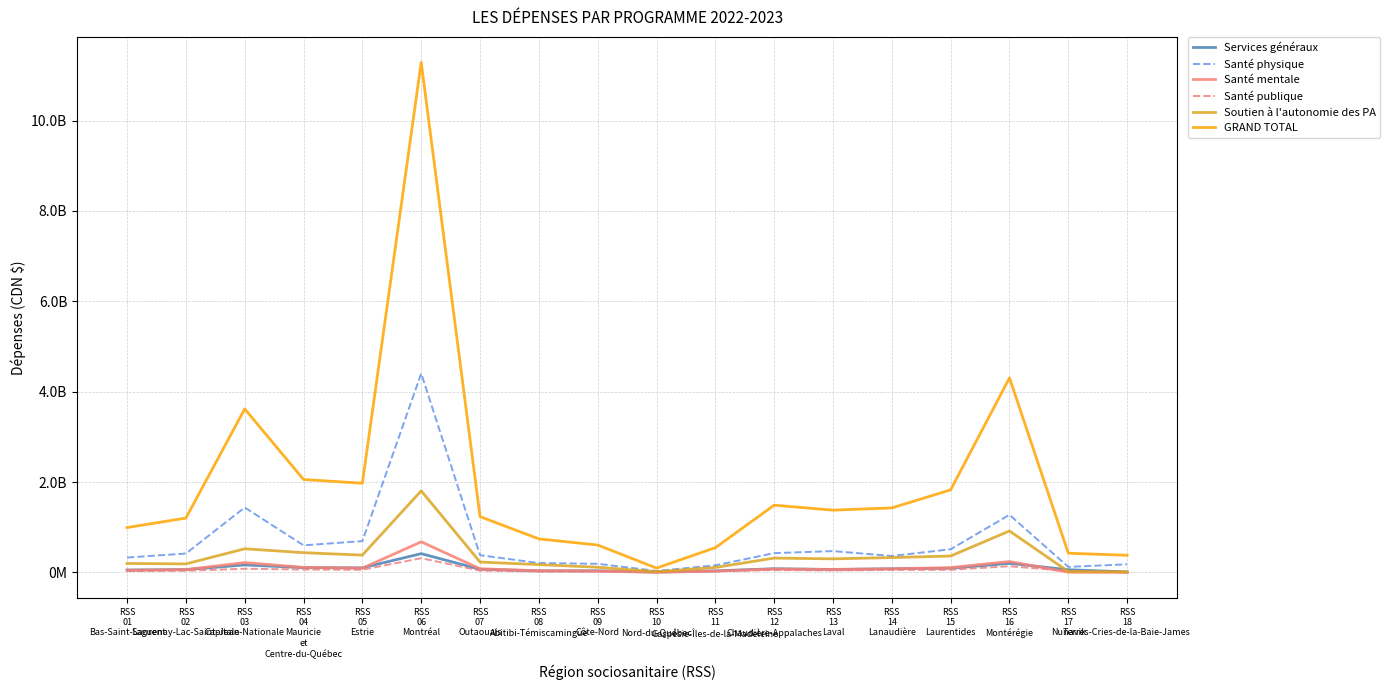

Is the value of Services généraux at RSS
04
Mauricie
et
Centre-du-Québec greater than the value of Santé physique at RSS
02
Saguenay-Lac-Saint-Jean?

No